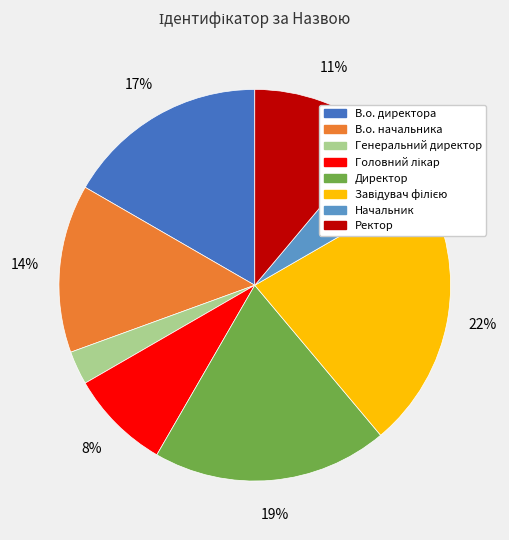

To the nearest percent, what is the difference between the largest and smallest slice percentages?

19%